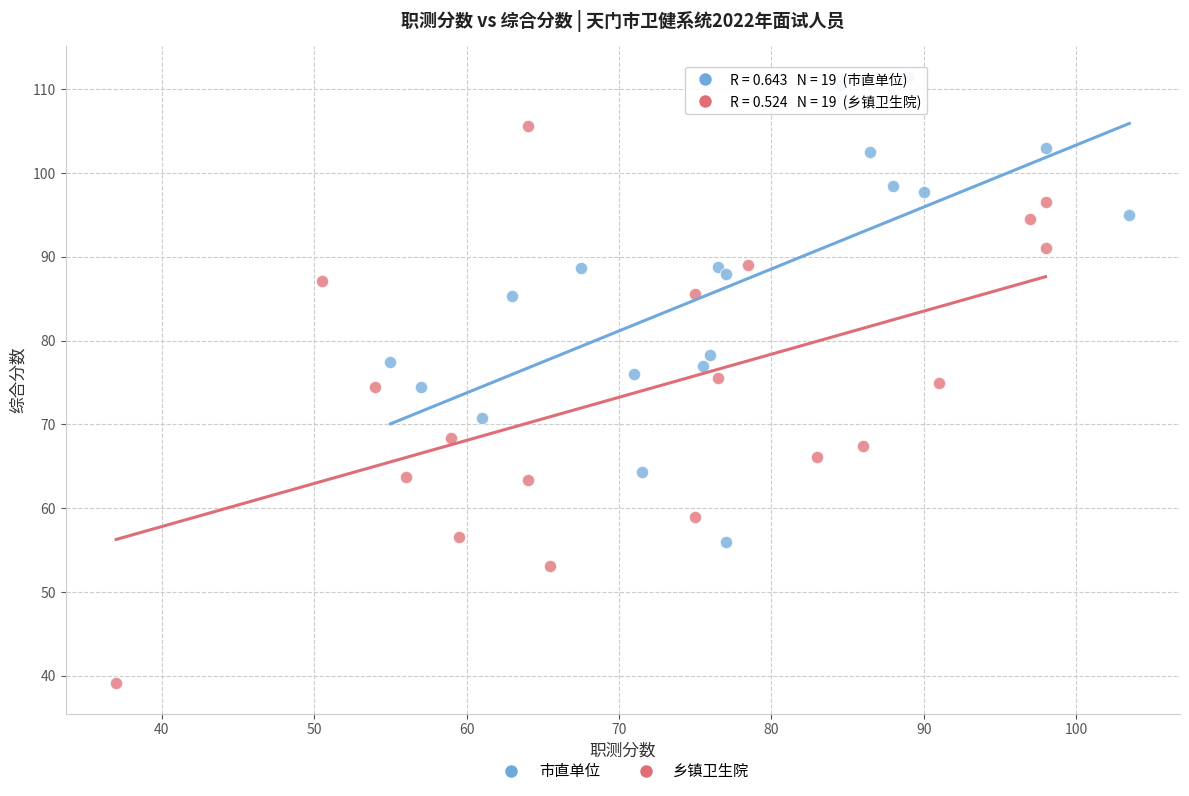

Which series reaches the maximum Y coordinate?

市直单位